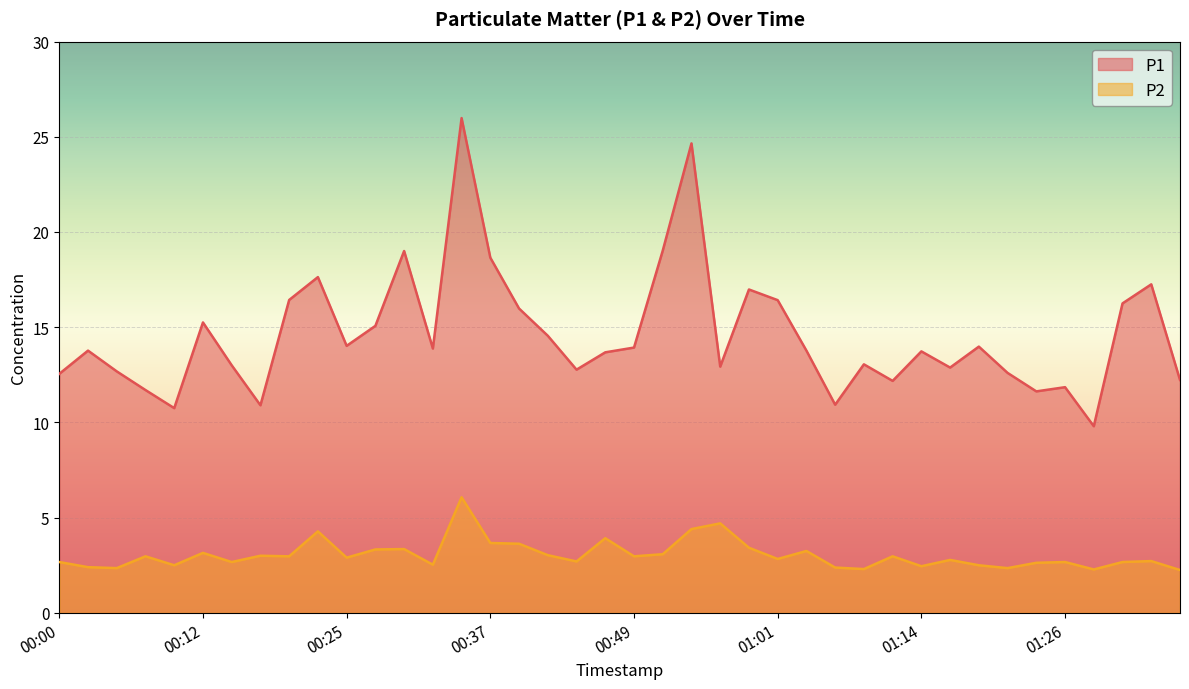

What is the difference between the highest and lowest values at 01:23?

9.0